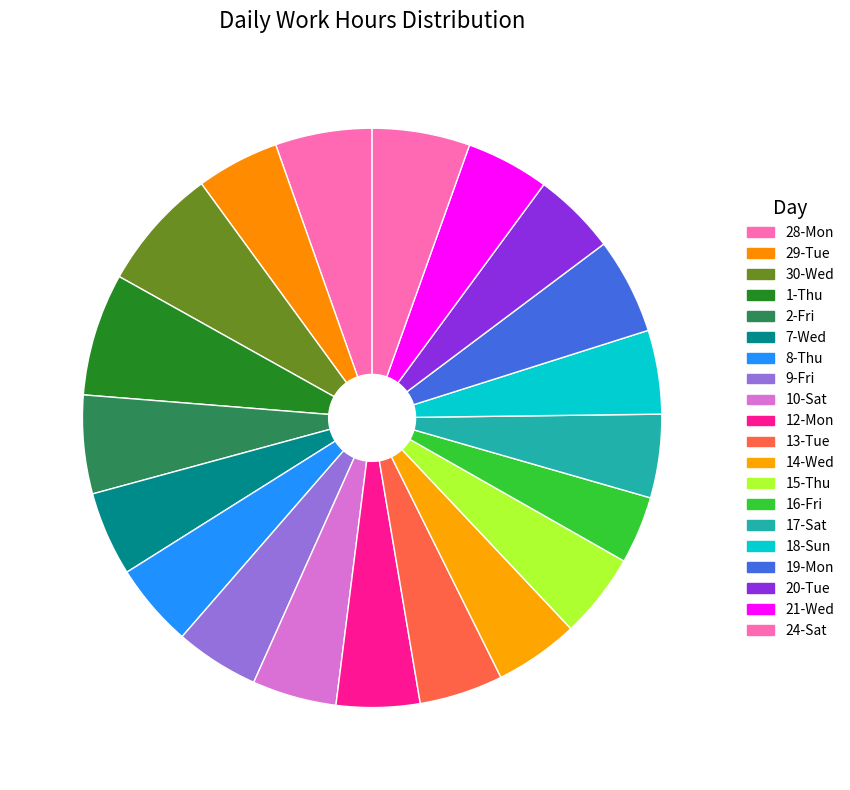

What percentage is NOT represented by 18-Sun?

95.3%